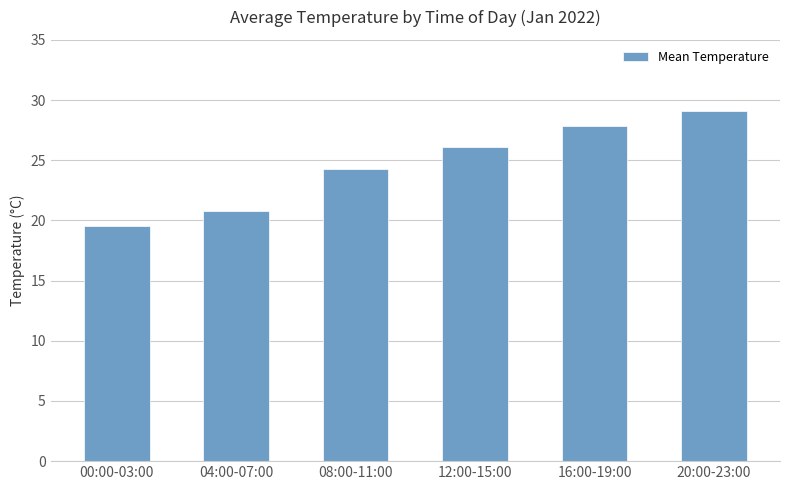

List the labels in order of value, smallest first.

00:00-03:00, 04:00-07:00, 08:00-11:00, 12:00-15:00, 16:00-19:00, 20:00-23:00